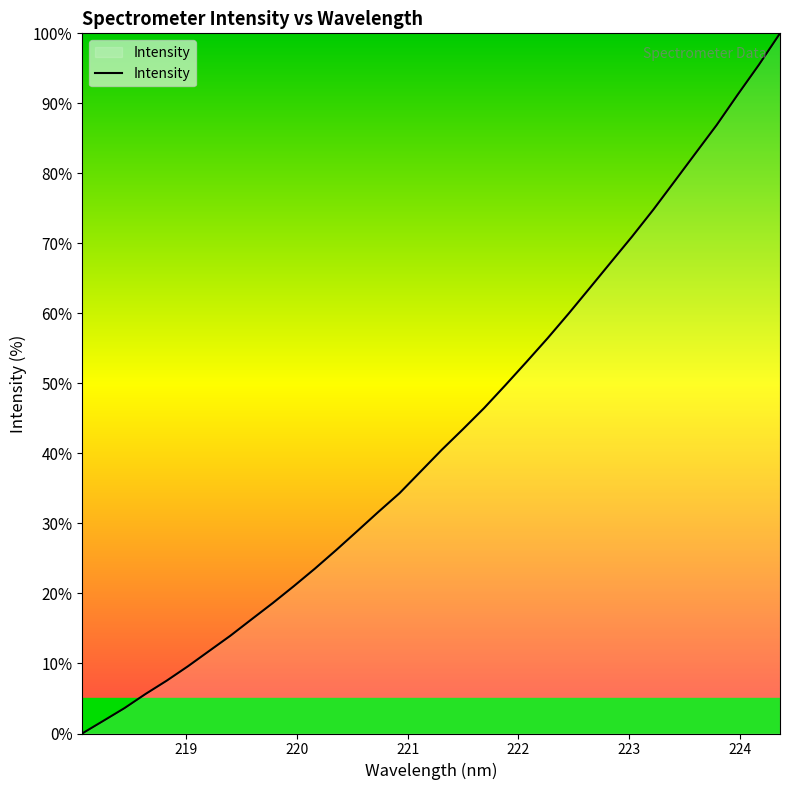

How many lines are shown in the chart?

1